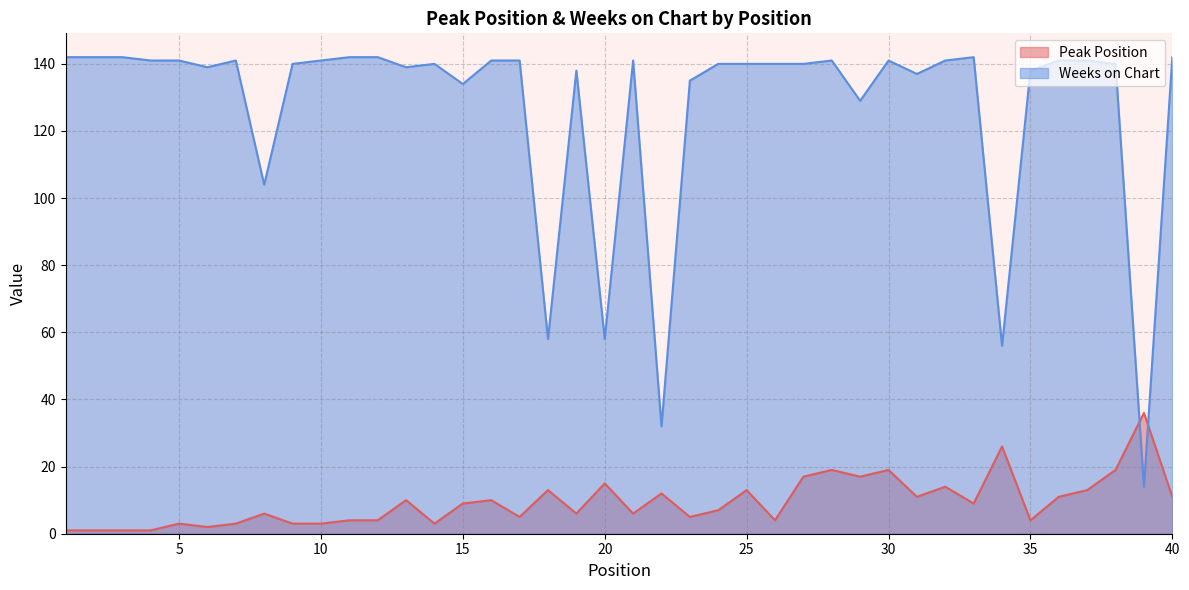

What is the difference between the Weeks on Chart values at 18 and 8?

46